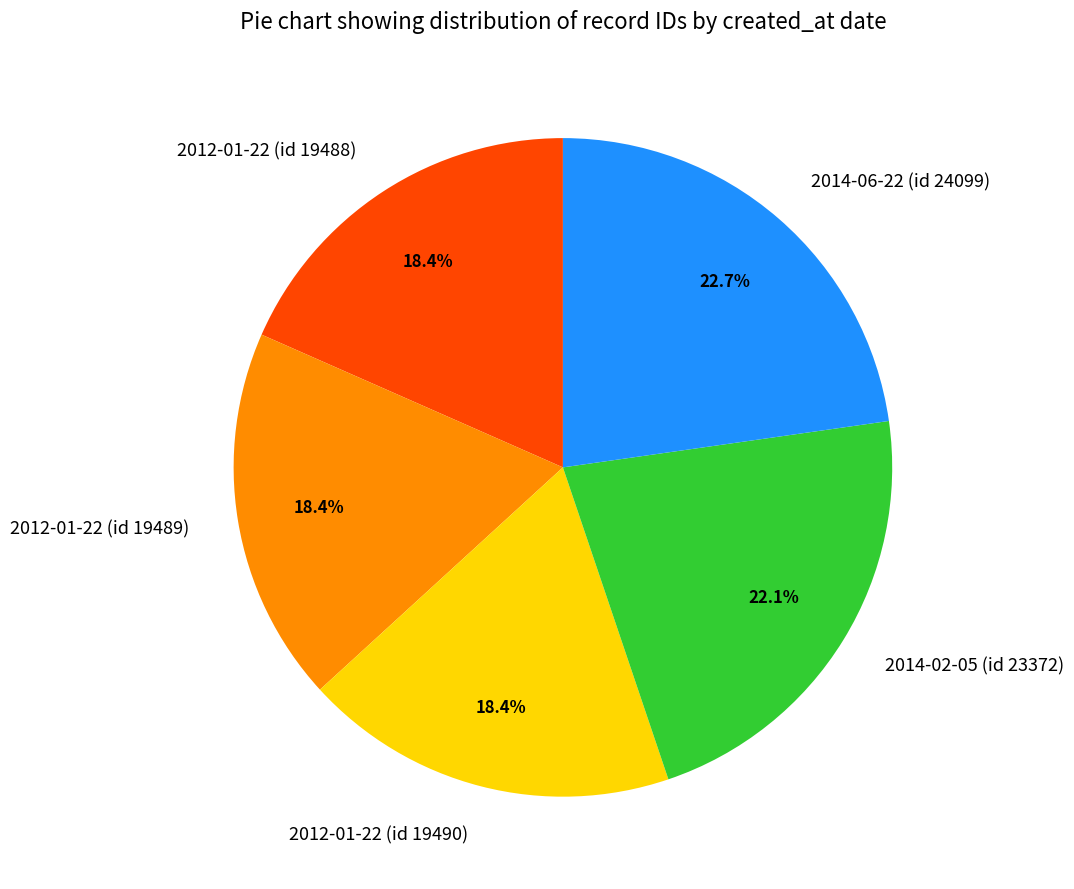

To the nearest percent, what is the average slice percentage?

20%